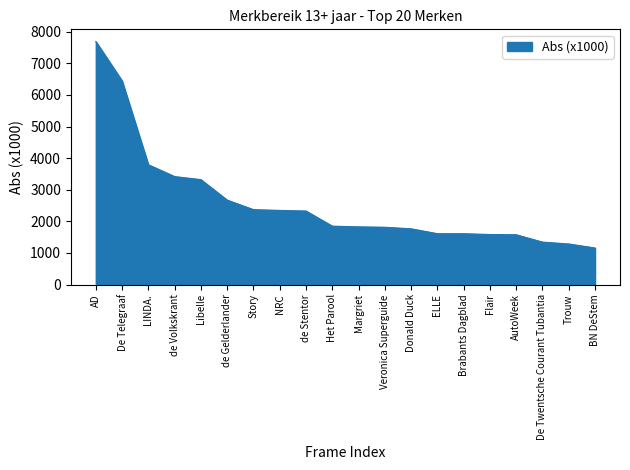

True or false: the data shows 2673.9 at de Gelderlander.

True